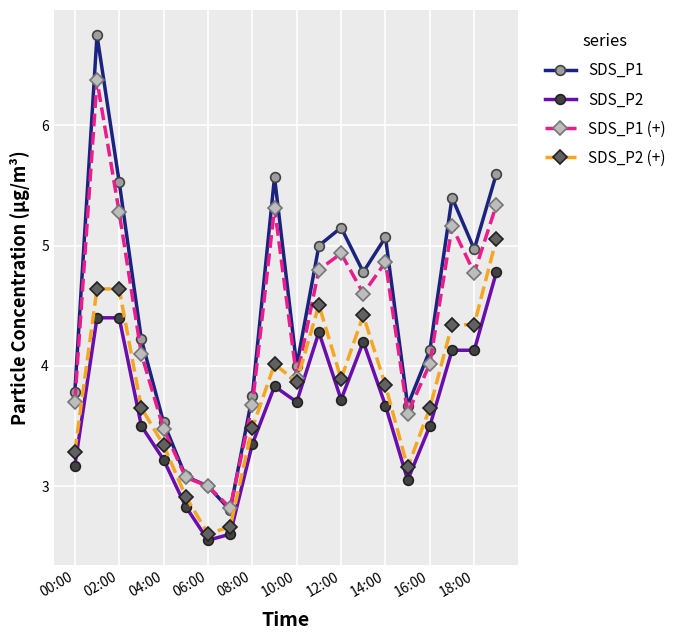

Which series has the largest range (max minus min)?

SDS_P1